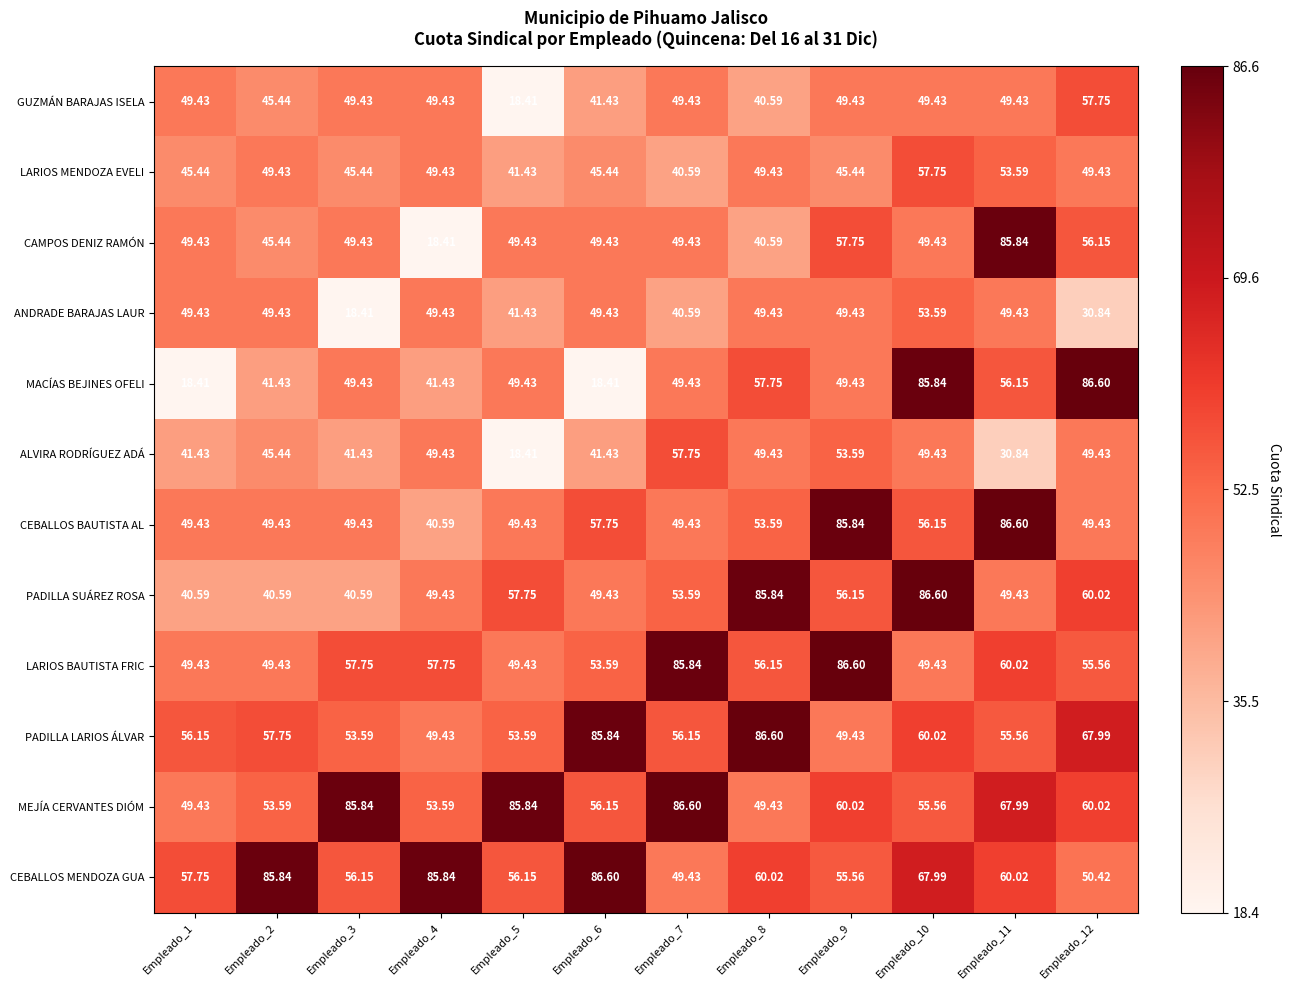

Is the value of MACÍAS BEJINES OFELI at Empleado_11 greater than the value of ALVIRA RODRÍGUEZ ADÁ at Empleado_2?

Yes